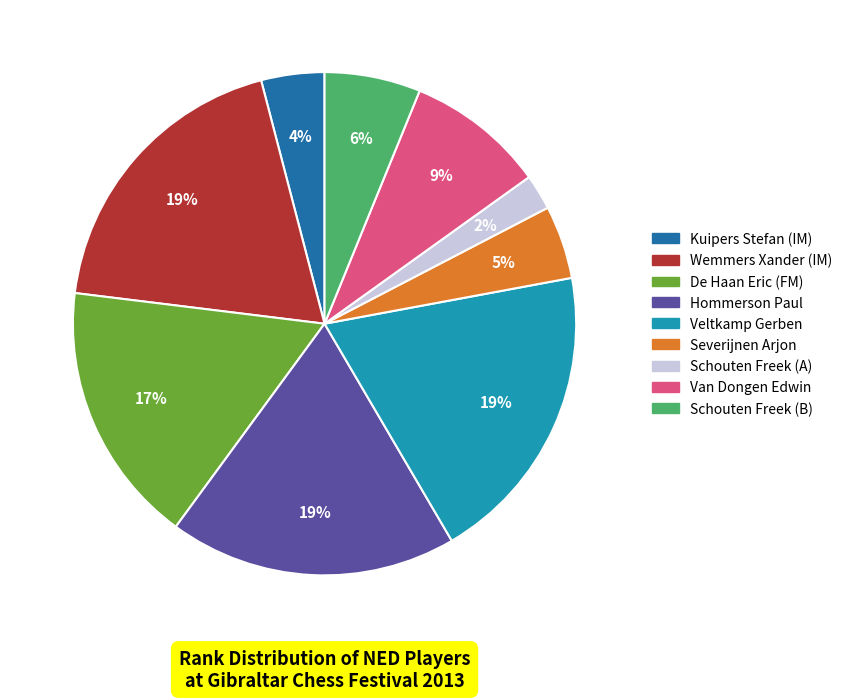

Approximately how many times larger is the value at Severijnen Arjon compared to De Haan Eric (FM)?

0.3